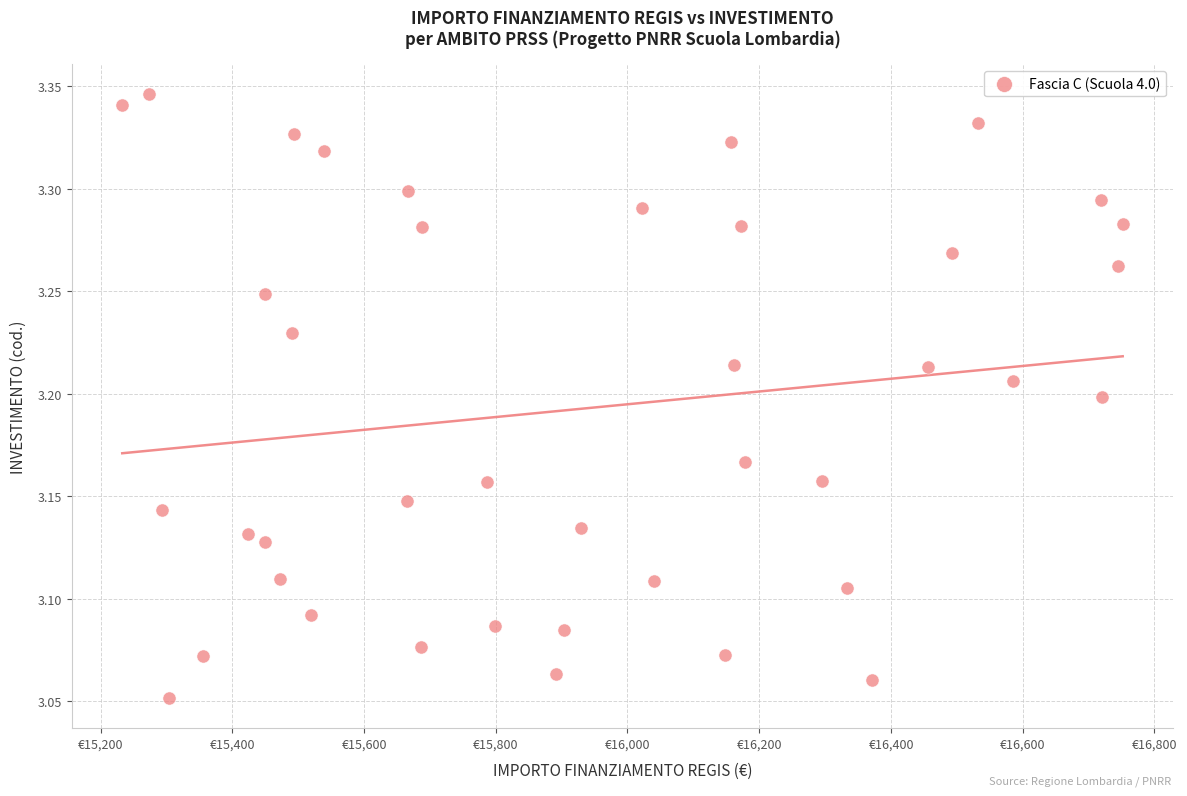

What is the range of X values (max minus min)?

1518.9